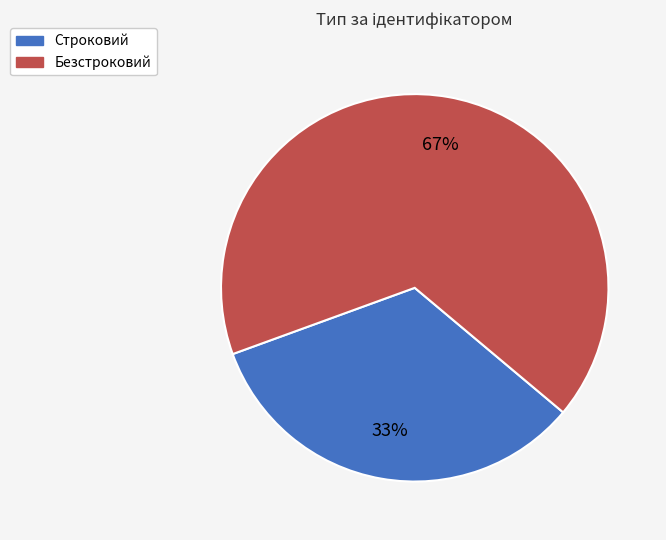

How many segments does this pie chart have?

2